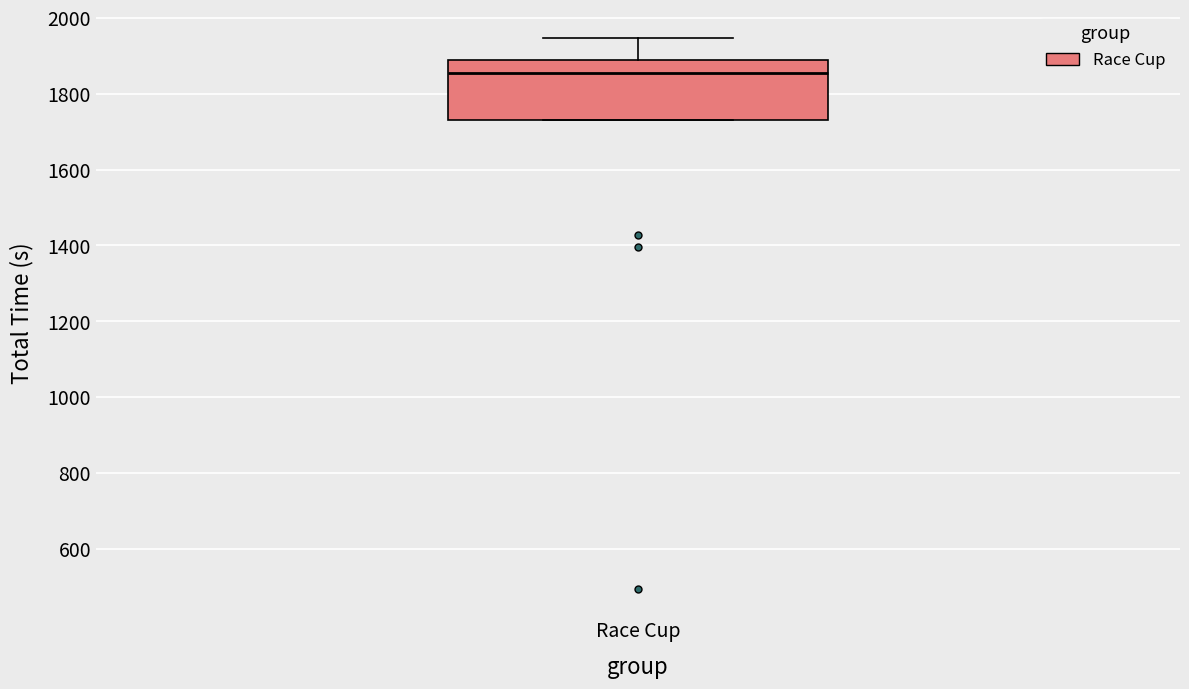

Transcribe this box plot: give where the median line is, the range the box spans, and where the two whiskers end, as read against the y-axis. The values are not printed on the chart, so give them approximately, as read against the axis.

median 1860, box 1720 to 1880, whiskers 1720 to 1940